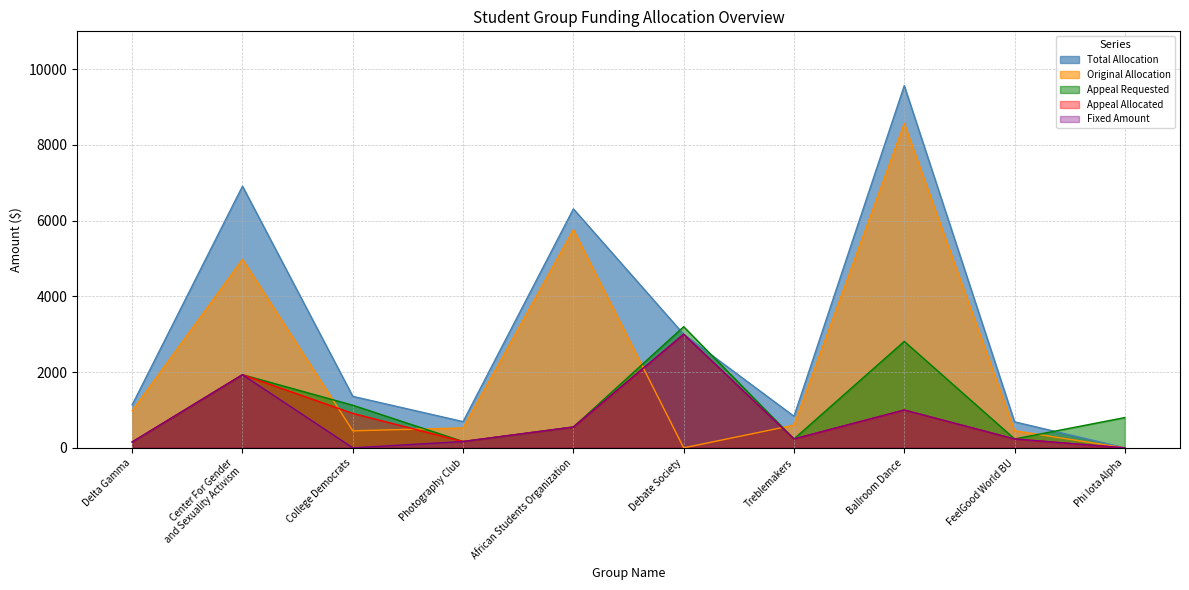

Which series has the largest total across all categories?

Total Allocation